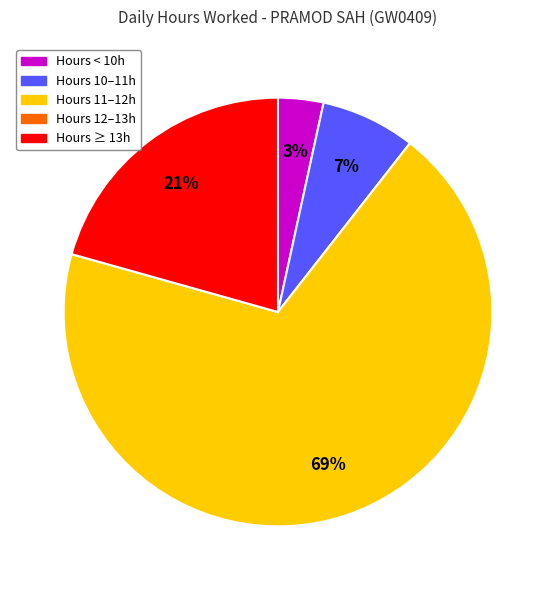

To the nearest percent, what is the average slice percentage?

20%